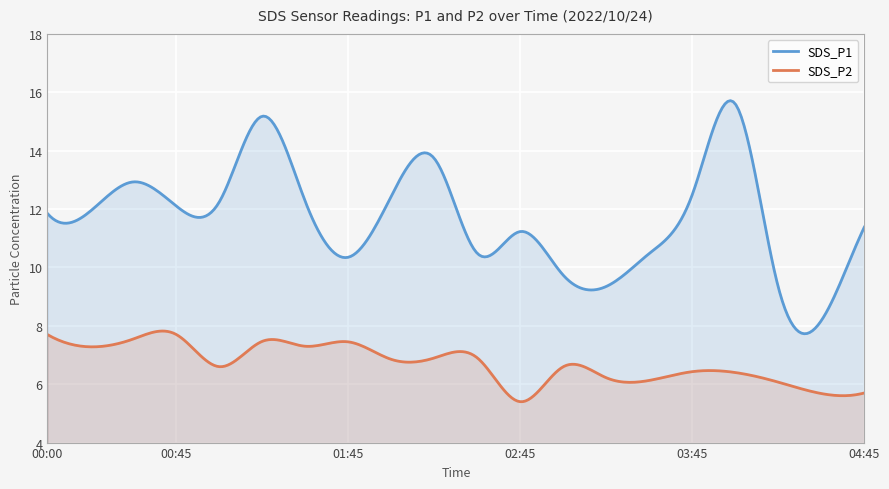

Which has a higher value, 01:00 or 03:15?

01:00